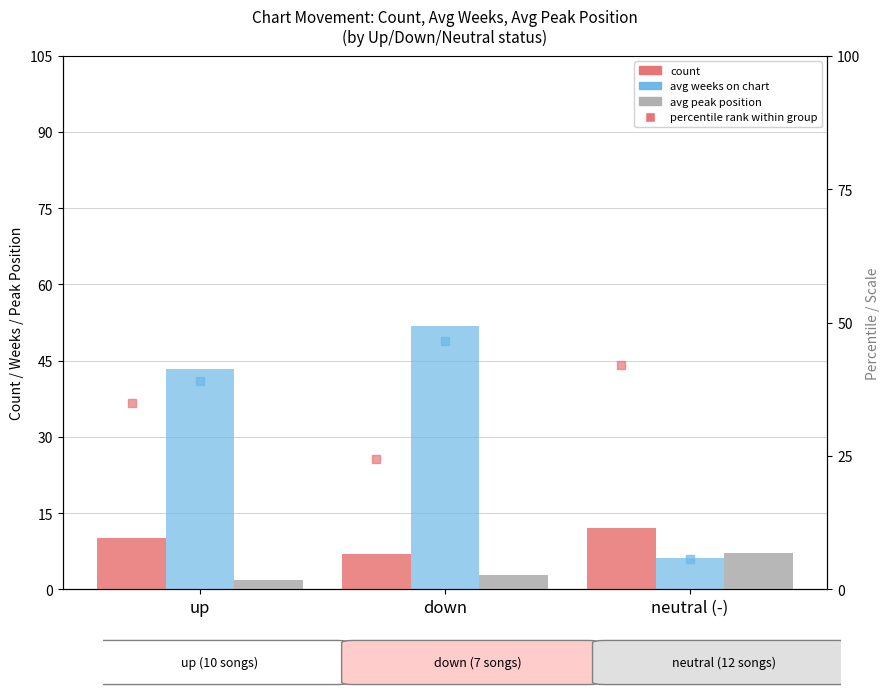

At up, list the series in order from largest to smallest.

avg weeks on chart, count, avg peak position